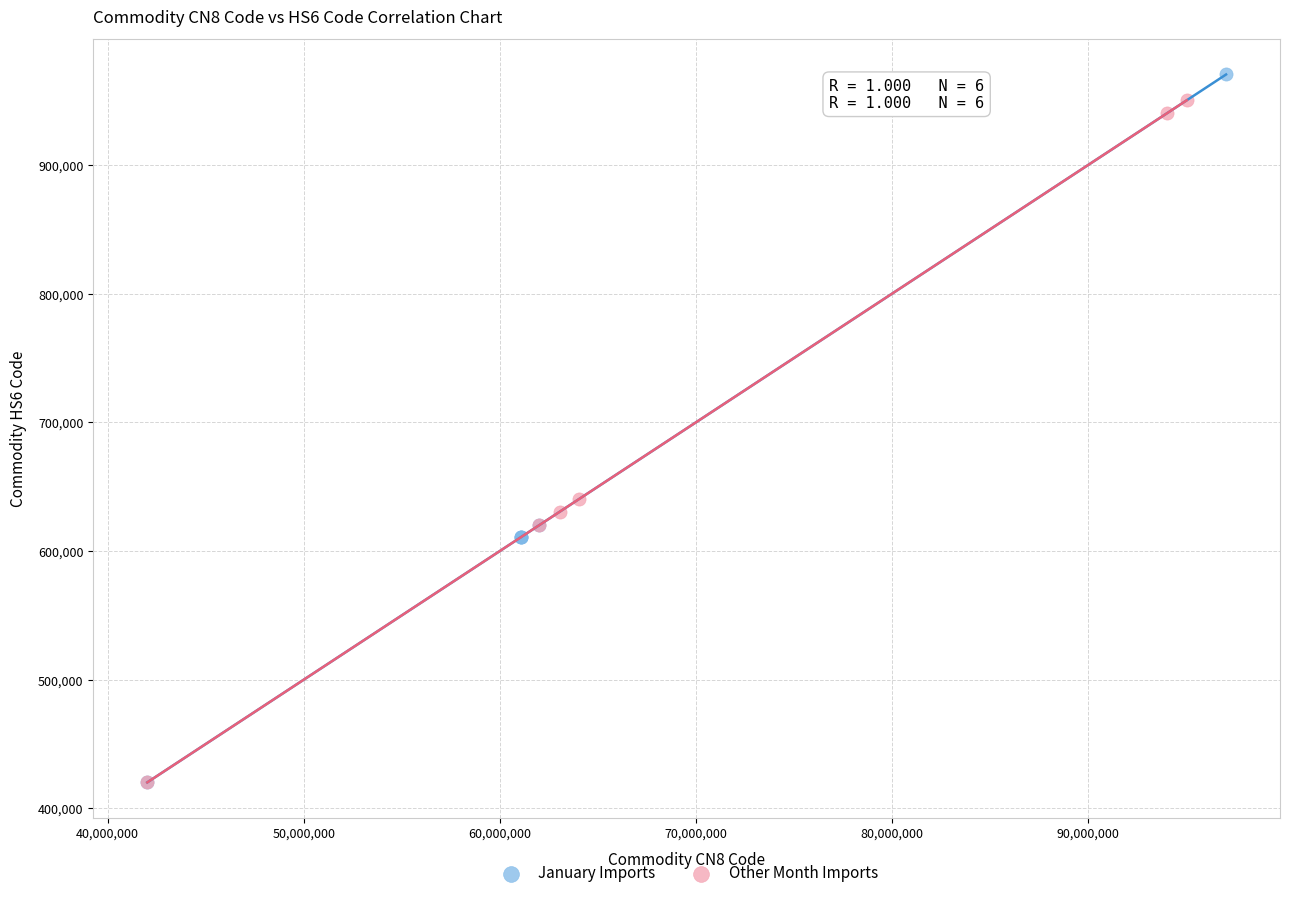

Which series has the widest spread of Y values?

January Imports